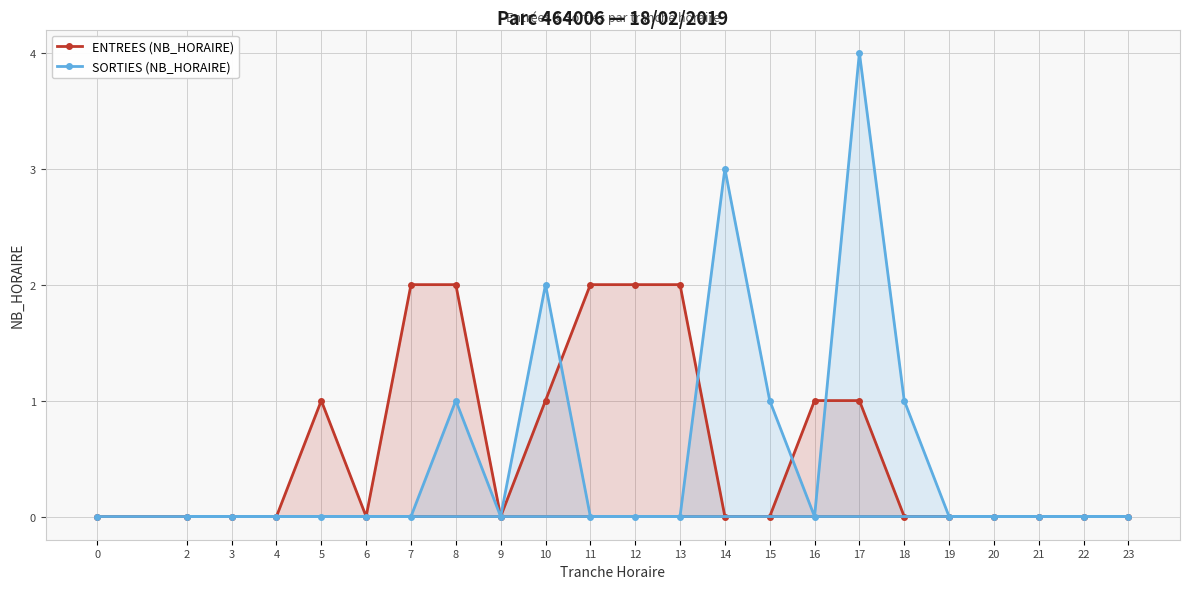

Is the value of SORTIES (NB_HORAIRE) at 4 greater than the value of ENTREES (NB_HORAIRE) at 14?

No